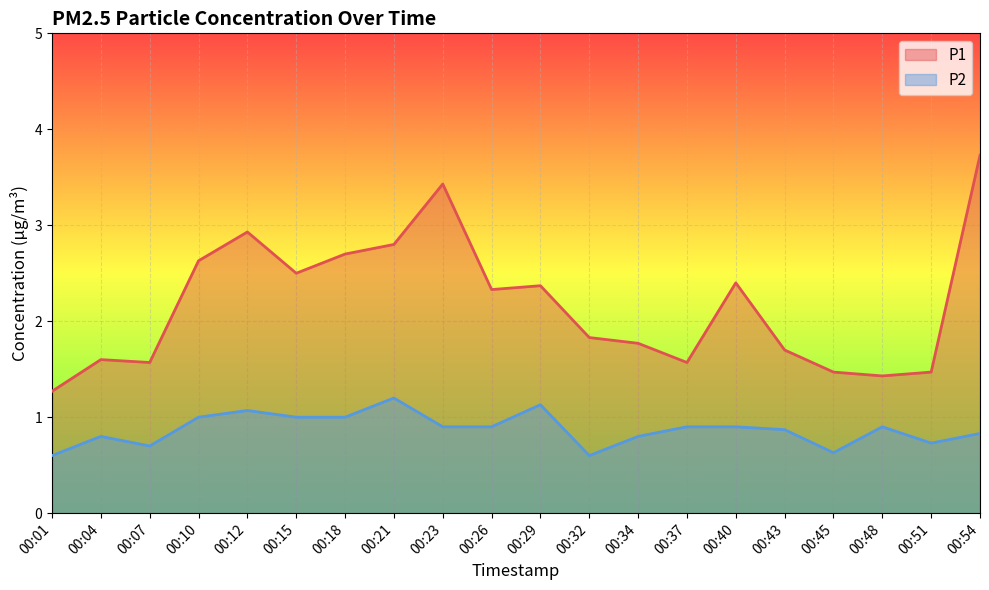

The value of P2 at 00:26 is 1.2. True or false?

False